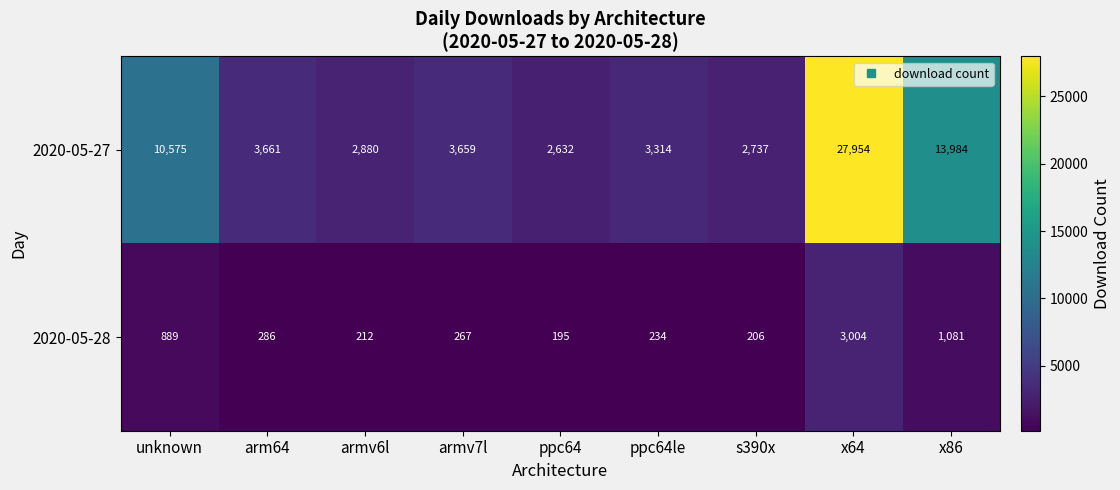

Reading left to right, extract all data points from this chart.

2020-05-27: 10575	3661	2880	3659	2632	3314	2737	27954	13984
2020-05-28: 889	286	212	267	195	234	206	3004	1081